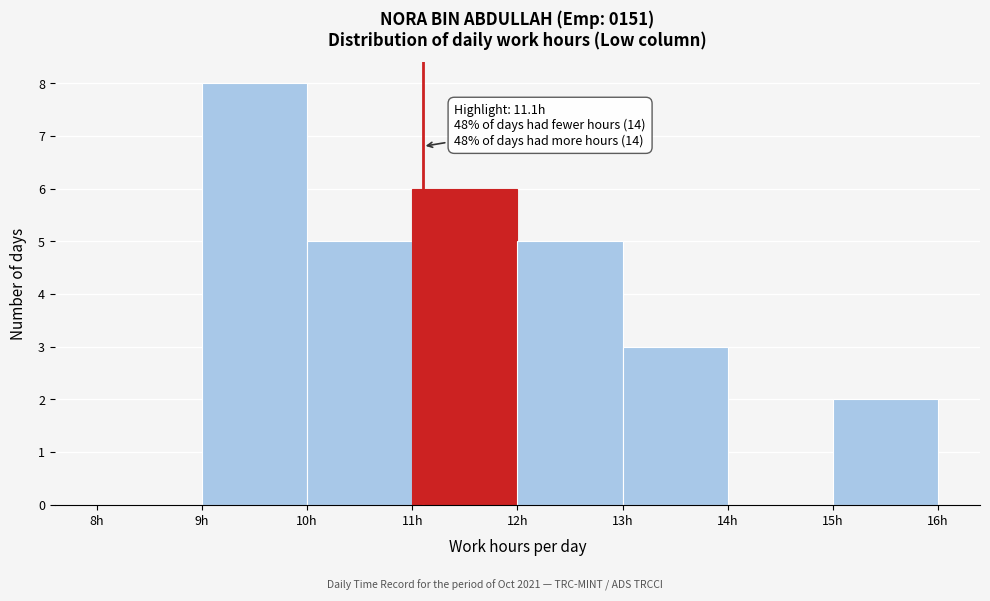

Over which range of the x-axis is the bar tallest?

9 to 10